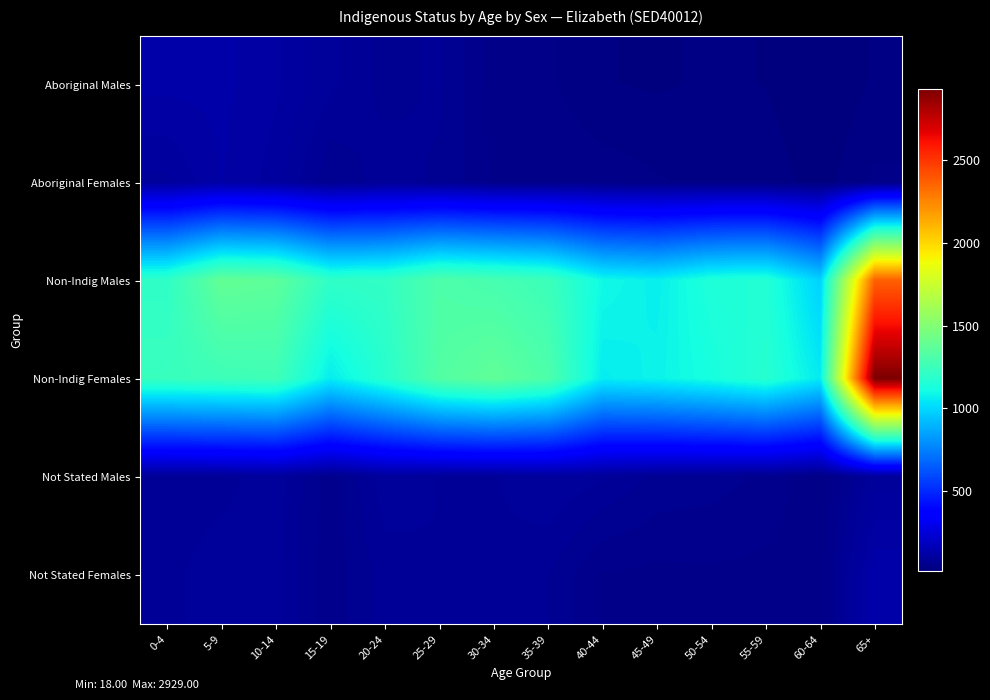

Which has a higher value, 35-39 or 45-49?

35-39